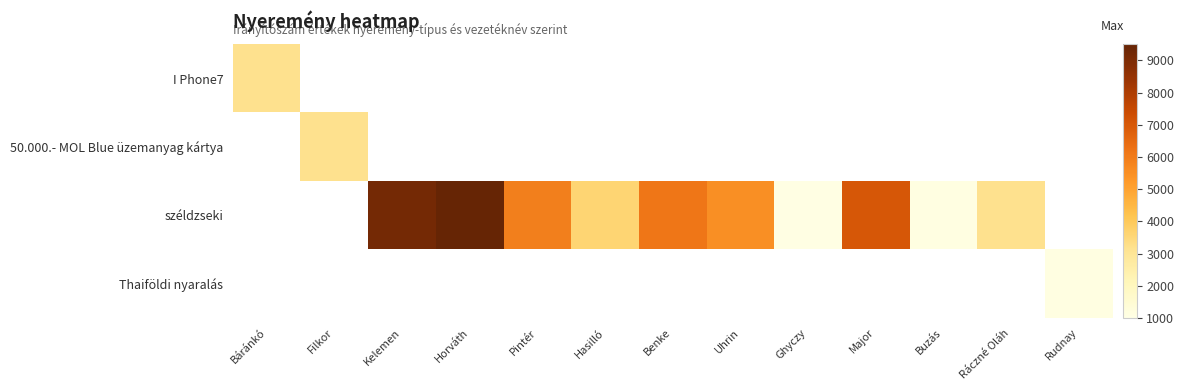

How many data points does each series have?

13